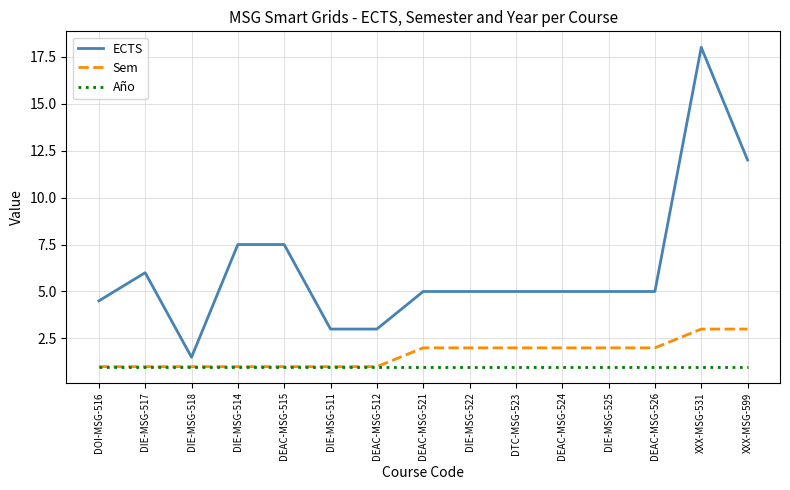

True or false: ECTS and Sem intersect in this chart.

False